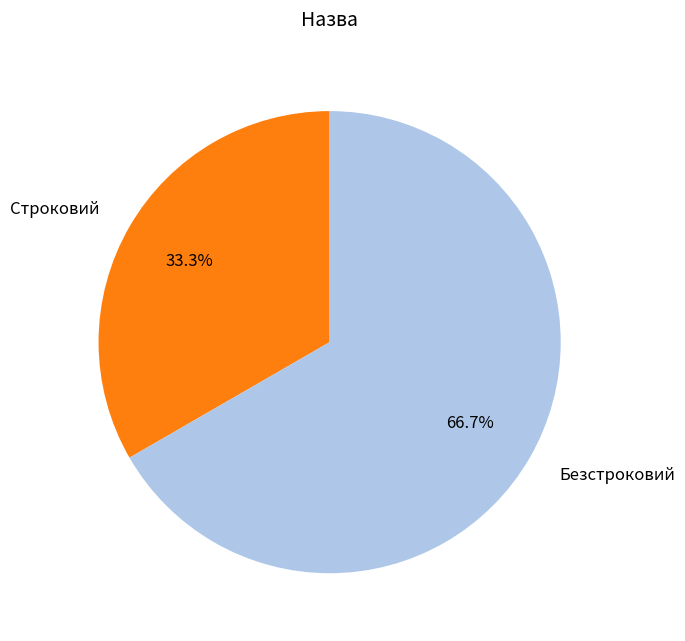

Which category has the biggest portion of the pie?

Безстроковий